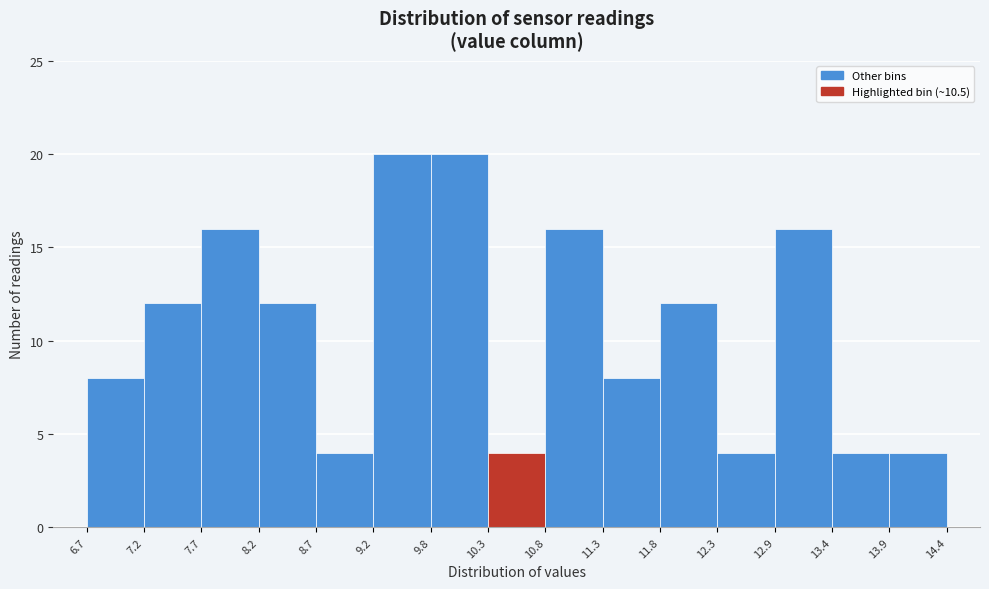

Reading left to right, list every bar in this chart as the range it spans on the x-axis followed by its height. The values are not printed on the chart, so give them approximately, as read against the axis.

6.7 to 7.2: 8
7.2 to 7.7: 12
7.7 to 8.2: 16
8.2 to 8.7: 12
8.7 to 9.2: 4
9.2 to 9.8: 20
9.8 to 10.3: 20
10.3 to 10.8: 4
10.8 to 11.3: 16
11.3 to 11.8: 8
11.8 to 12.3: 12
12.3 to 12.9: 4
12.9 to 13.4: 16
13.4 to 13.9: 4
13.9 to 14.4: 4